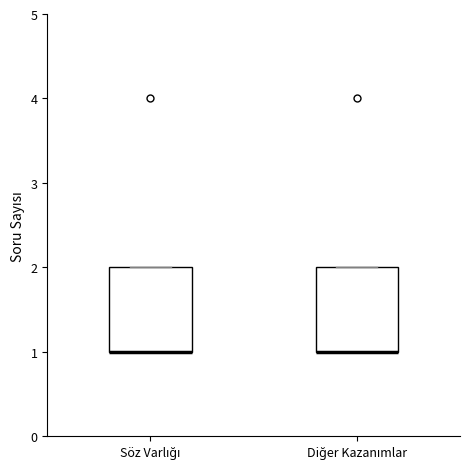

Reading left to right, transcribe this box plot: for each box, give where its median line is, the range the box spans, and where its two whiskers end, as read against the y-axis. The values are not printed on the chart, so give them approximately, as read against the axis.

Söz Varlığı: median 1 (drawn on the box's lower edge), box 1 to 2, whiskers 1 to 2
Diğer Kazanımlar: median 1 (drawn on the box's lower edge), box 1 to 2, whiskers 1 to 2